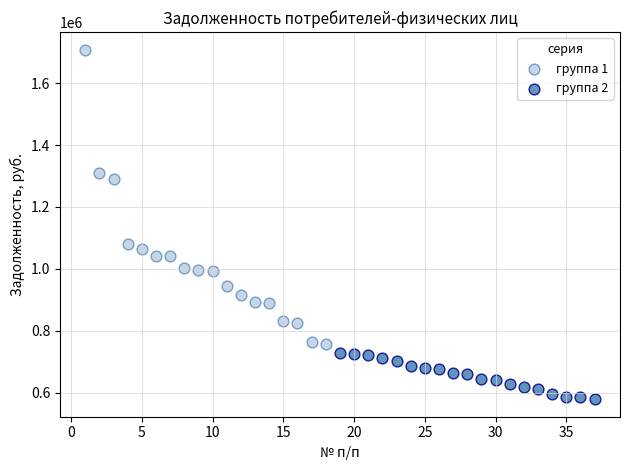

Which series reaches the maximum Y coordinate?

группа 1